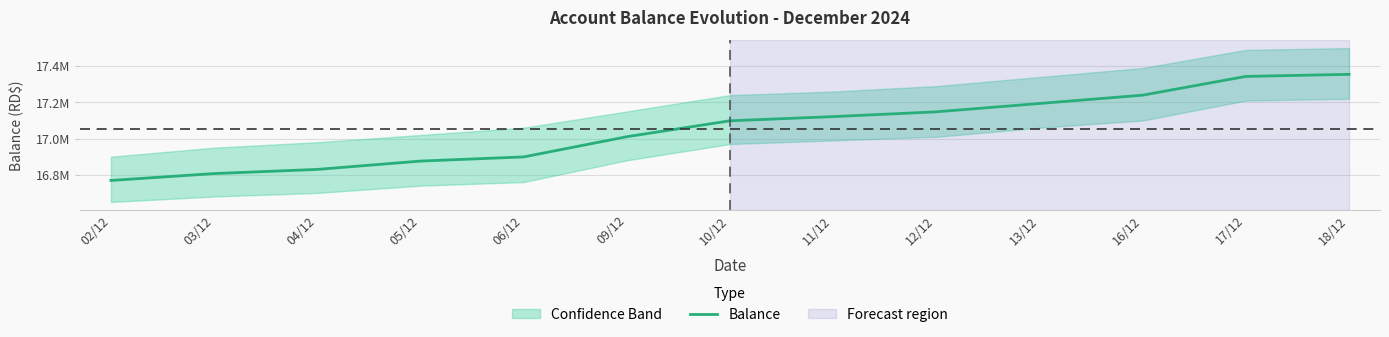

Reading right to left, list all the values displayed in this chart.

18/12=17354917.8	17/12=17343417.8	16/12=17239887.8	13/12=17193887.8	12/12=17147887.8	11/12=17121387.8	10/12=17098387.8	09/12=17010387.8	06/12=16898842.8	05/12=16875842.8	04/12=16829842.8	03/12=16806842.8	02/12=16768842.8